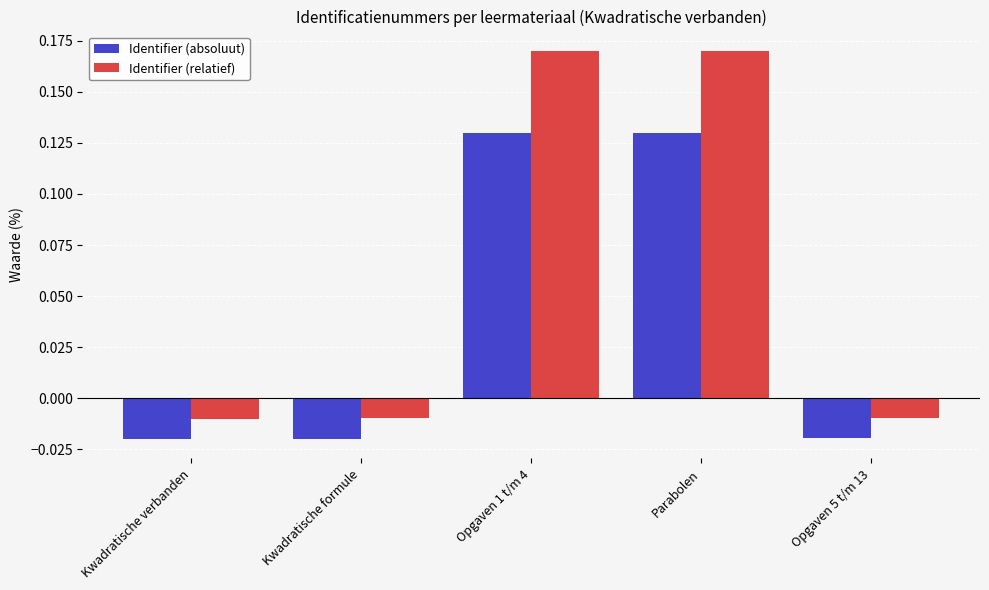

Rank the series at Kwadratische formule from lowest to highest value.

Identifier (absoluut), Identifier (relatief)